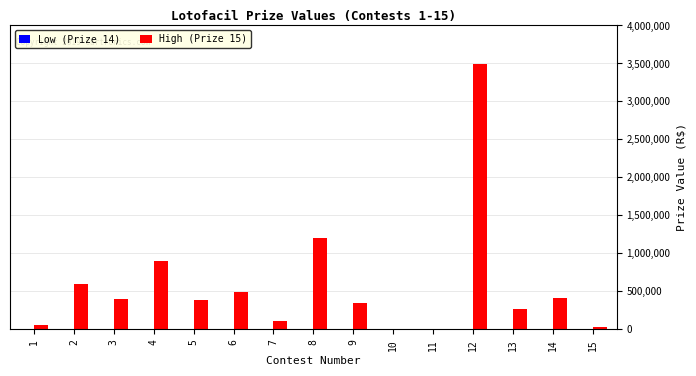

What is the sum of the High (Prize 15) values at 10 and 7?

104625.3